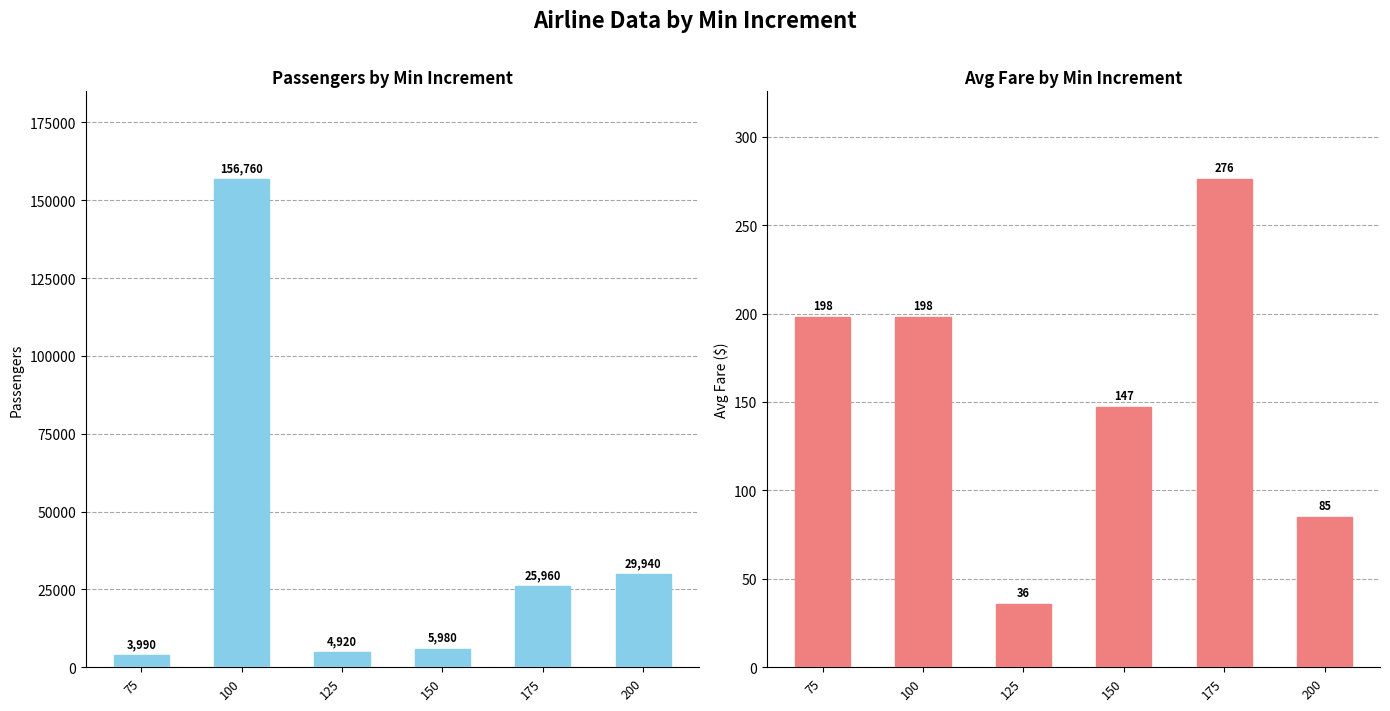

What is the total value across all series at 200?

30025